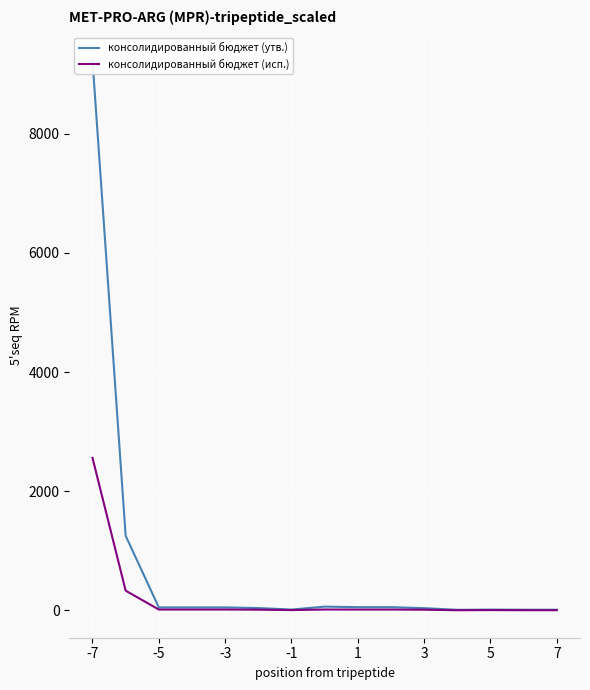

Is it true that консолидированный бюджет (исп.) equals 21.0 at -5?

False